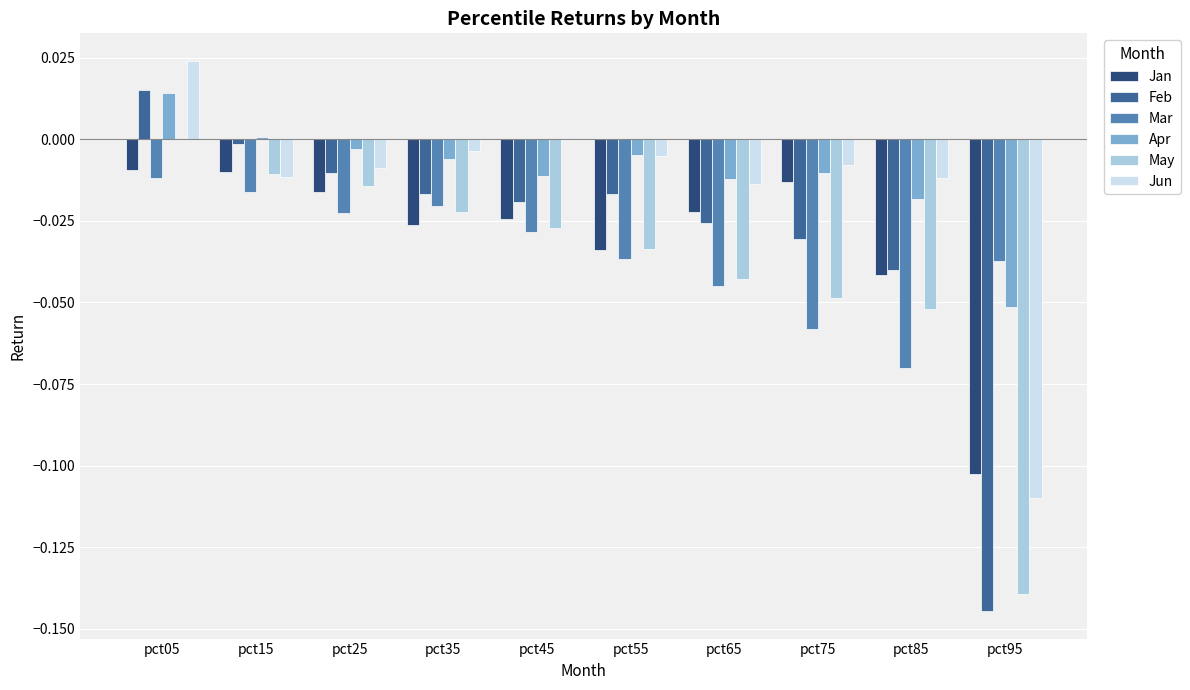

Which category has the highest value across all series?

pct05